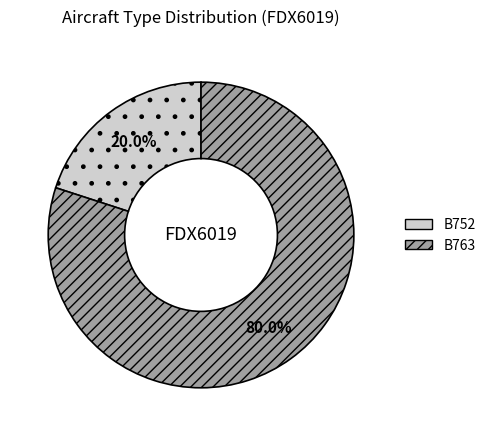

What percentage is NOT represented by B763?

20.0%